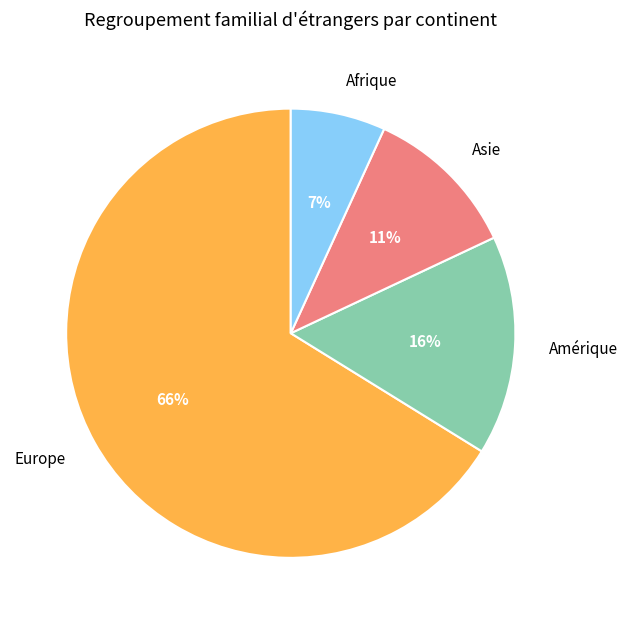

To the nearest percent, what is the average slice percentage?

25%